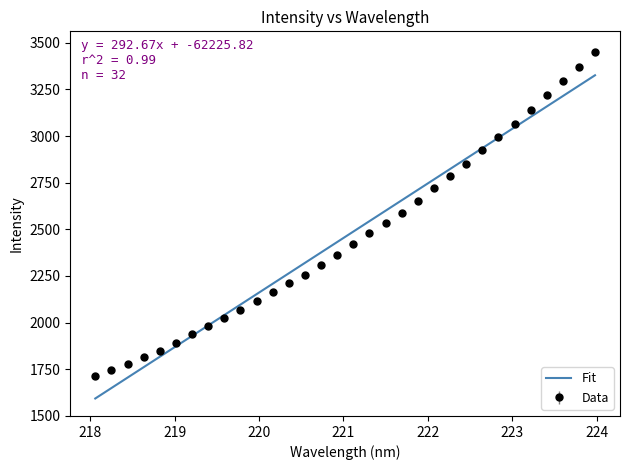

Rank the series by their maximum value, from highest to lowest.

Data, Fit